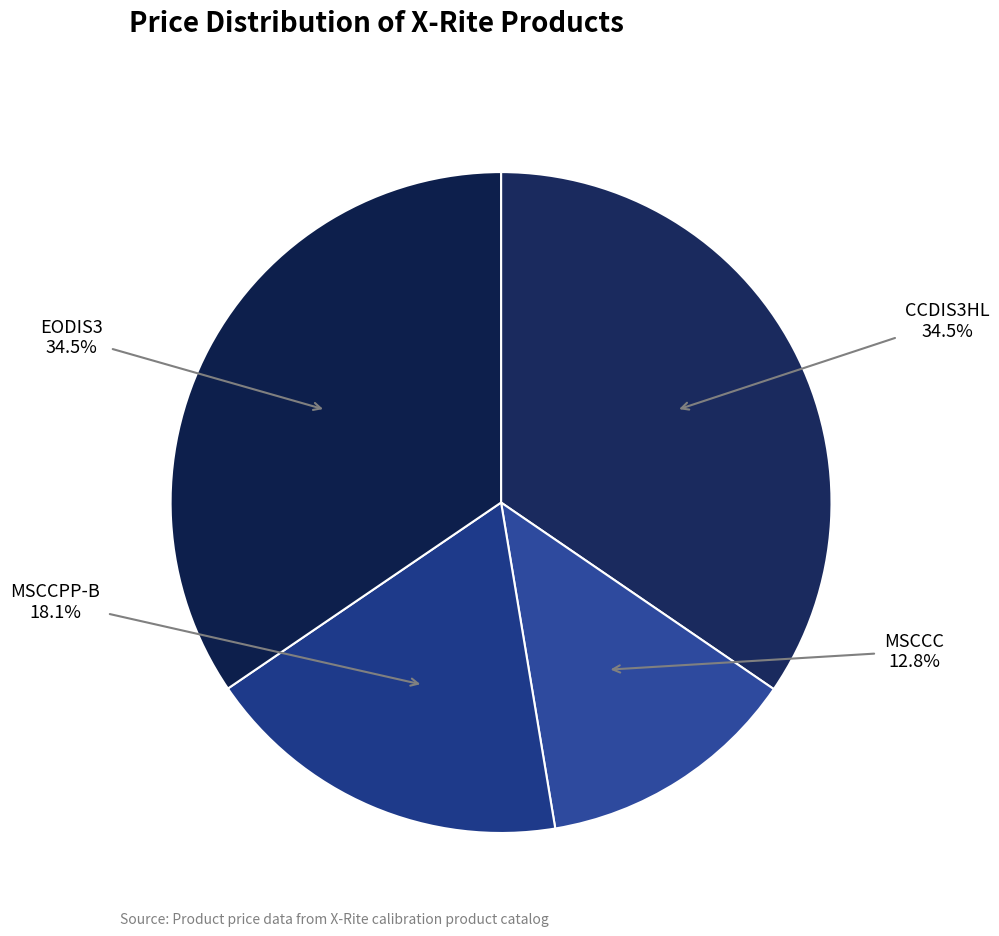

Which slice is the largest?

CCDIS3HL